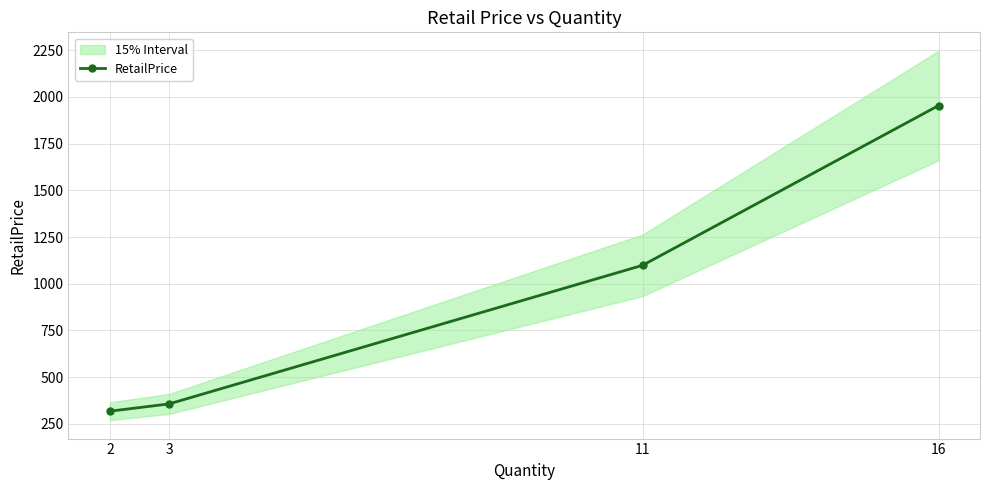

What is the difference between the values at 3 and 16?

1597